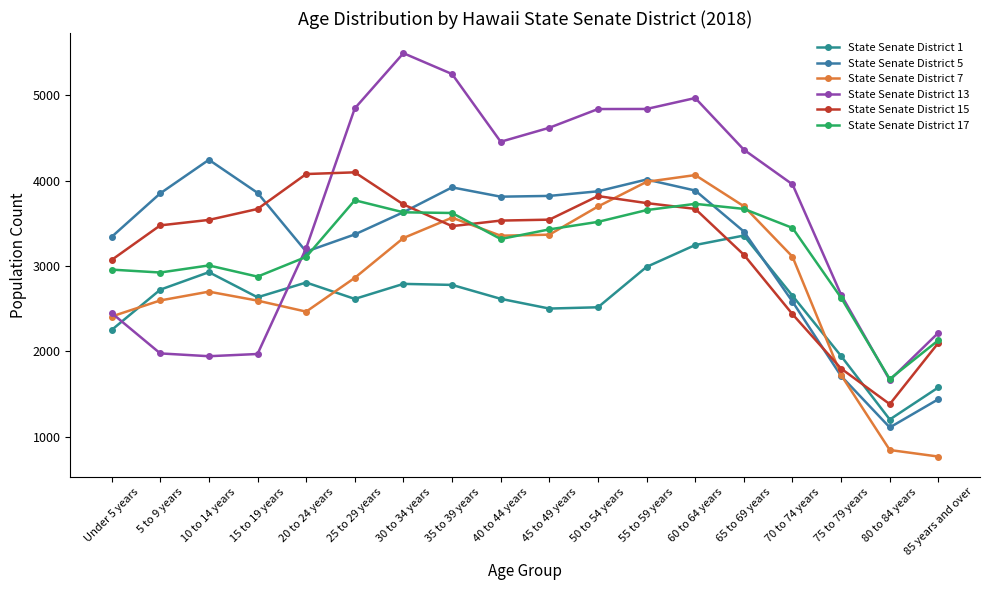

The value of State Senate District 7 at 10 to 14 years is 4300. True or false?

False